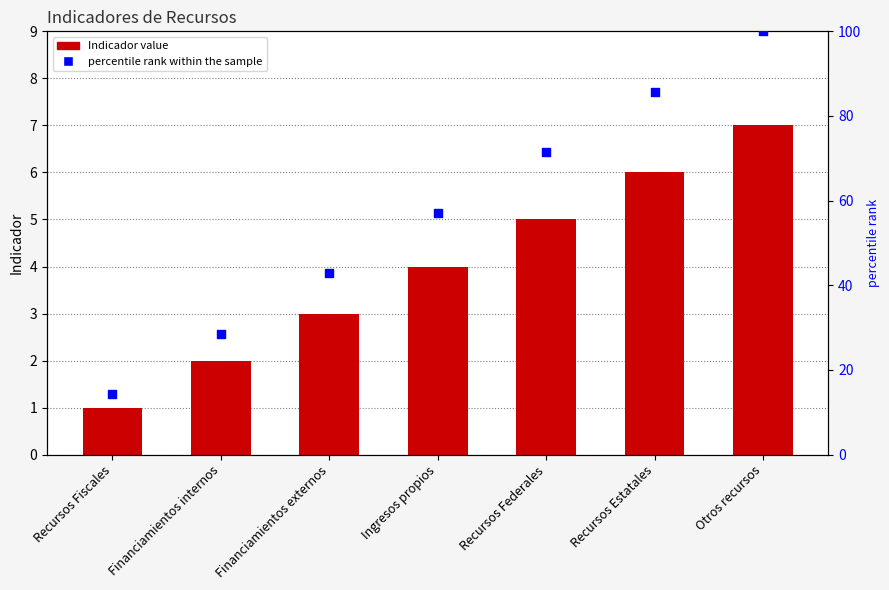

At how many categories does at least one series exceed 99?

1